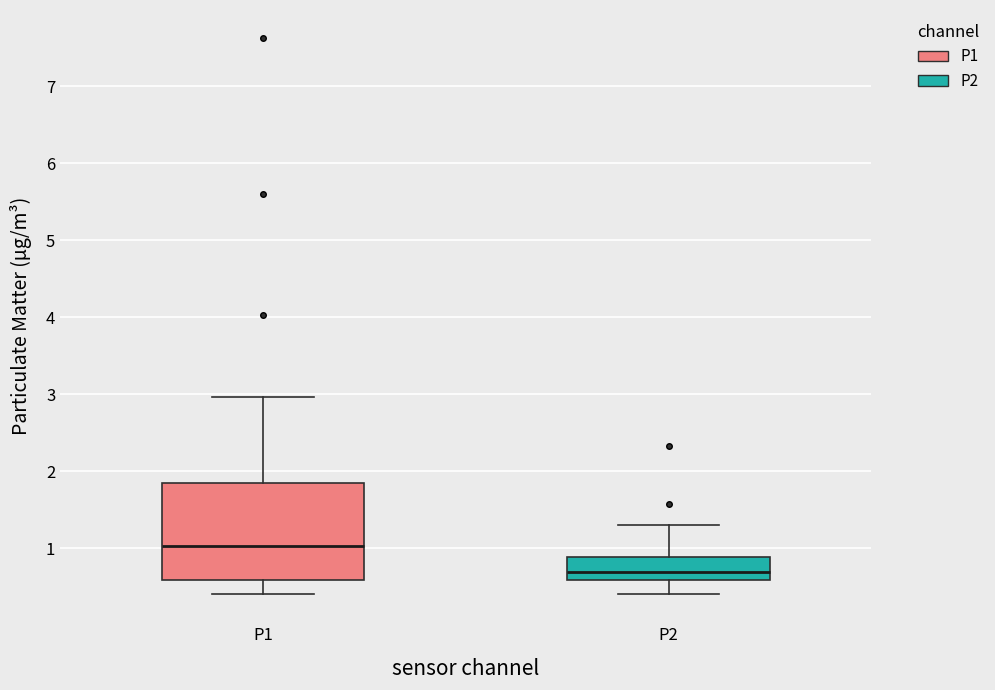

Where does the upper whisker of the box for P1 end on the y-axis? The values are not printed on the chart, so give them approximately, as read against the axis.

3.0